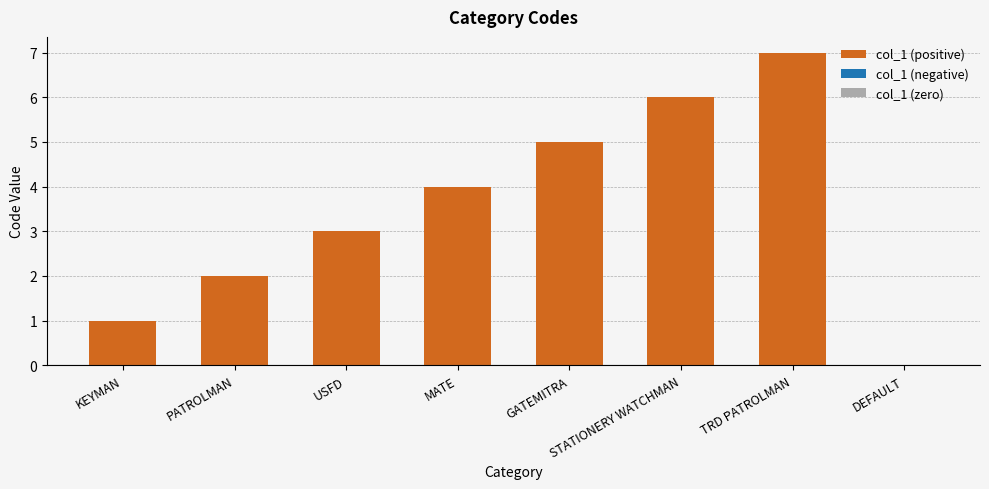

Rank the categories by value from highest to lowest.

TRD PATROLMAN, STATIONERY WATCHMAN, GATEMITRA, MATE, USFD, PATROLMAN, KEYMAN